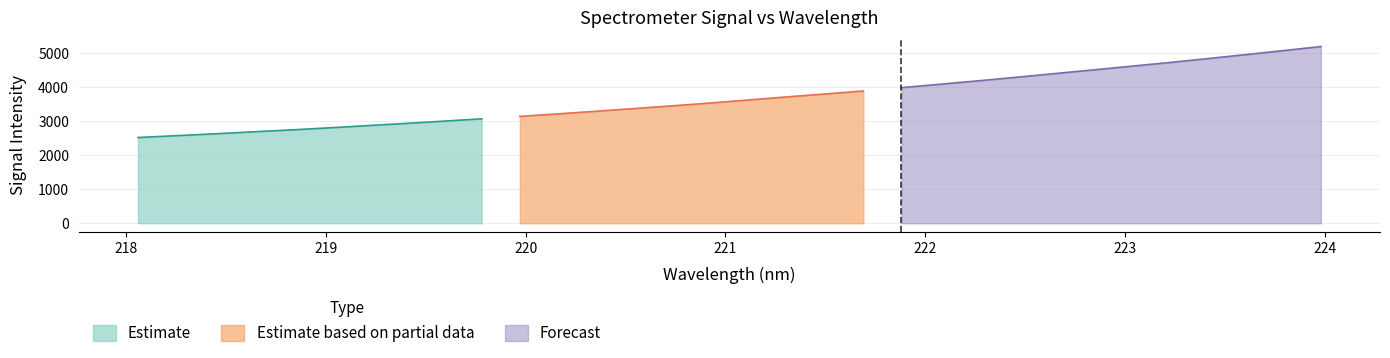

What is the value of the 26th point from the left?

4502.4